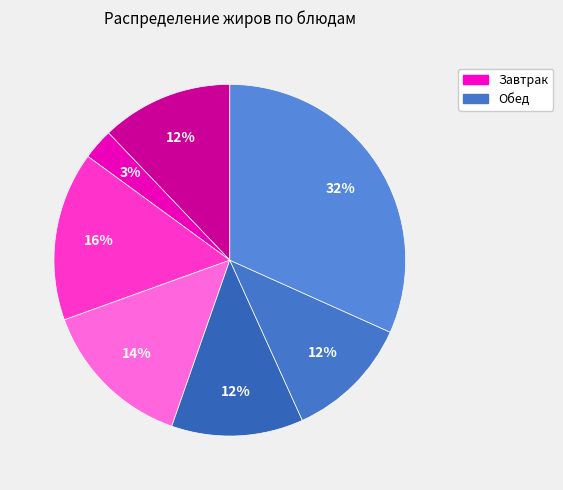

Does any single category account for the majority?

No